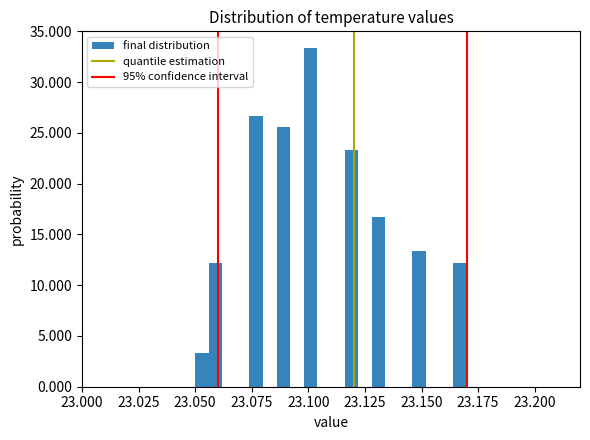

Read against the x-axis, roughly where is the centre of the tallest bar?

23.100